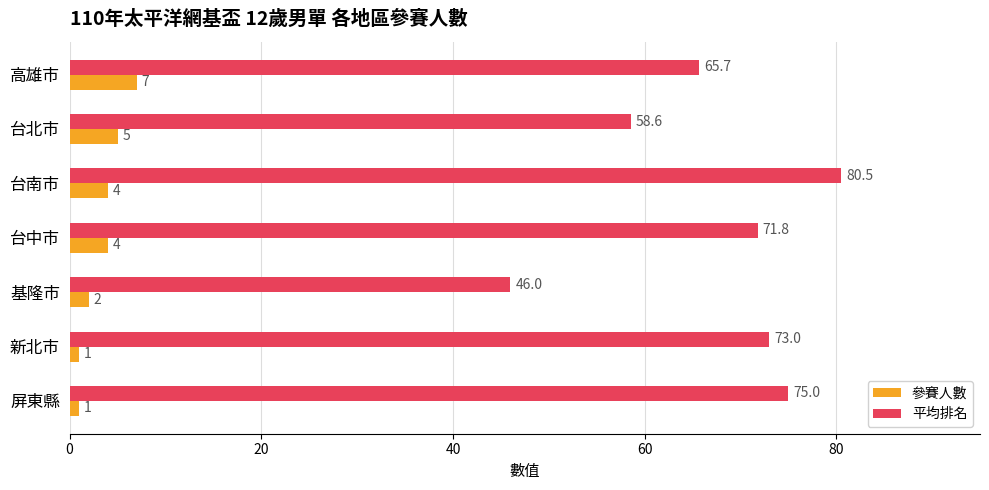

How many values in the 參賽人數 series are below 4?

3